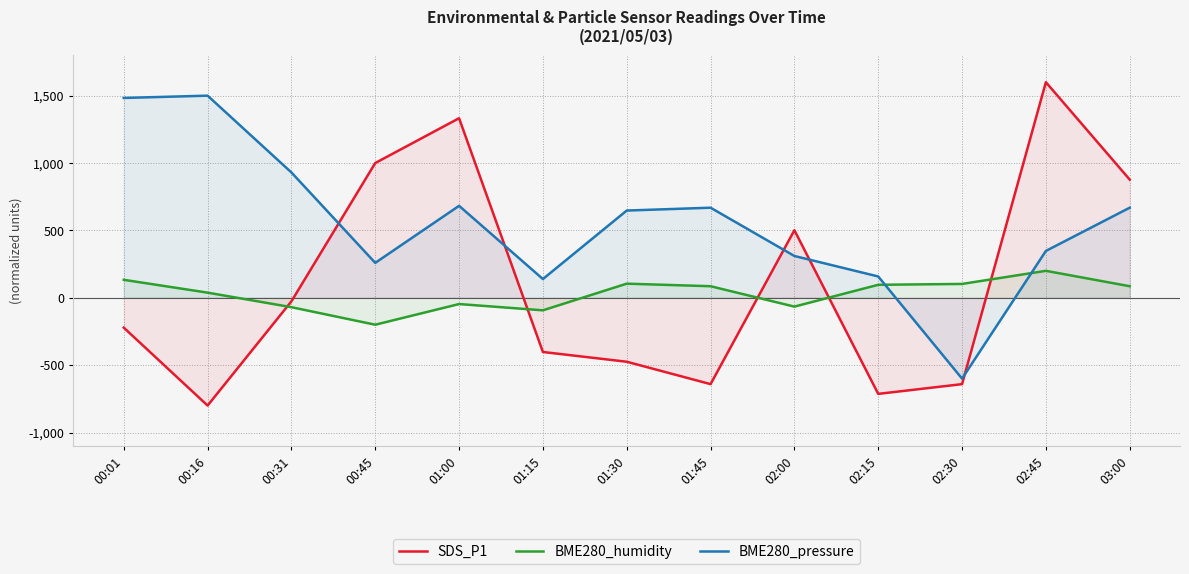

Does the chart have visible grid lines?

Yes